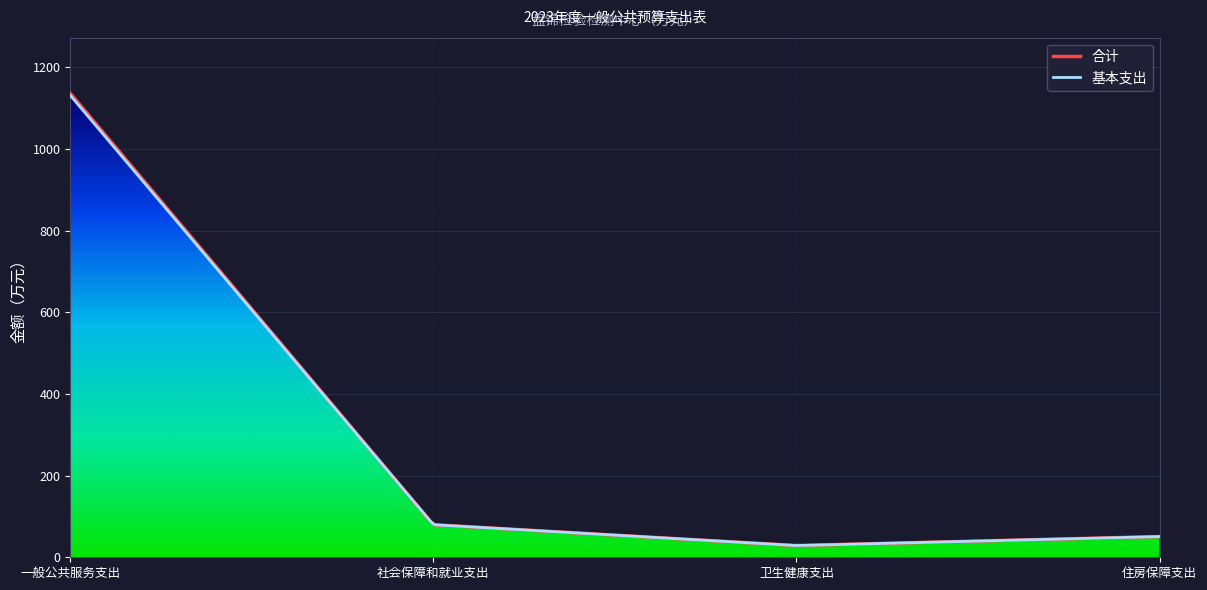

Does the chart display data point markers on the line(s)?

No